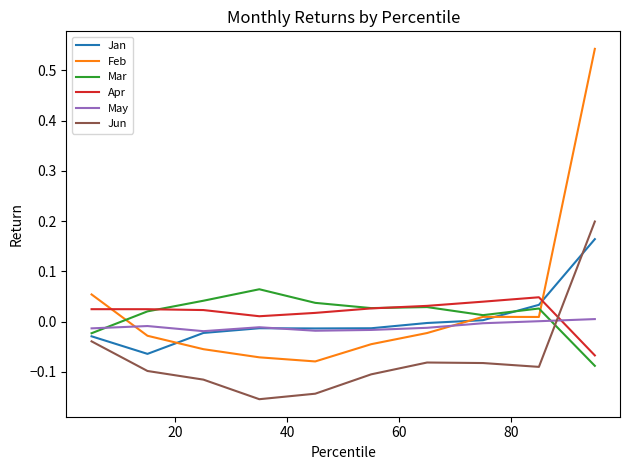

How many times do Jun and May cross each other?

1